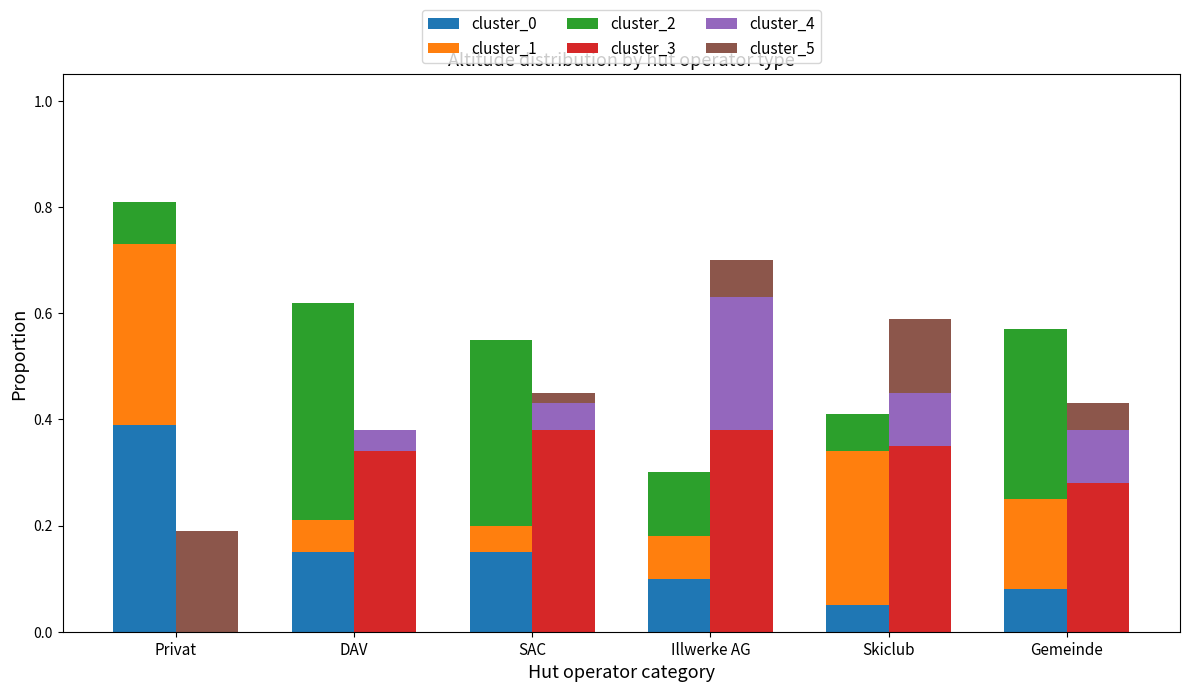

Is it true that cluster_0 equals 0.4 at Privat?

True